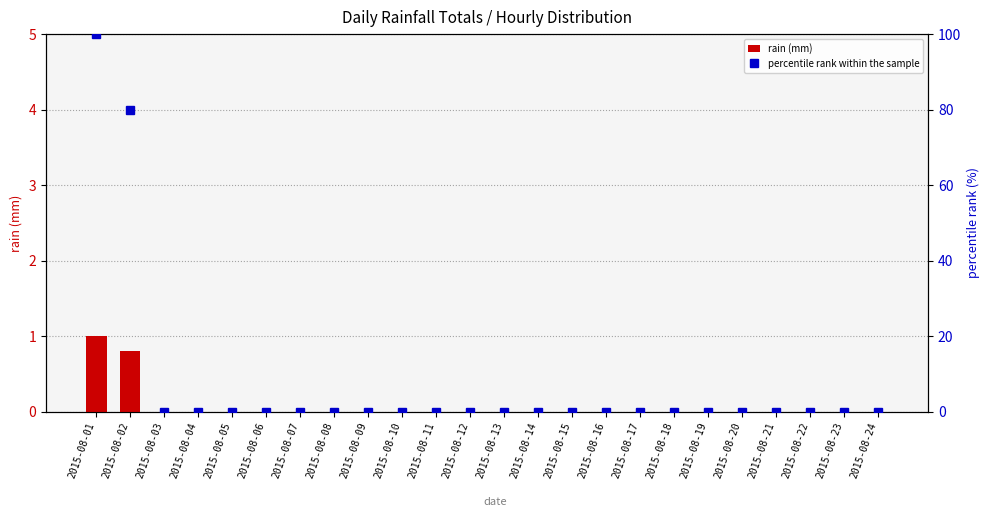

The rain (mm) series shows -0.6 at 2015-08-18. True or false?

False